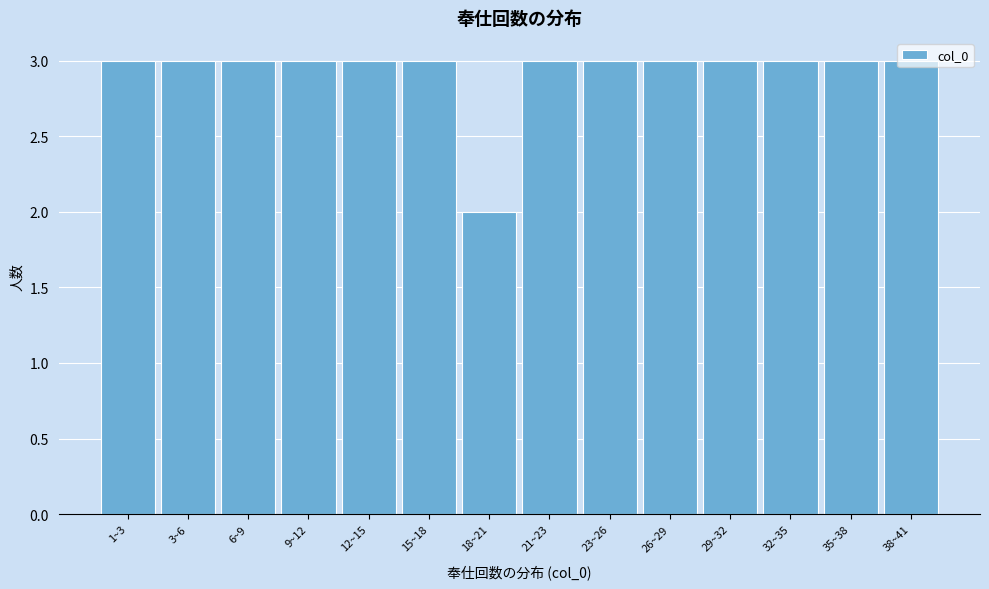

What is the ratio of the value at 23~26 to the value at 6~9?

1.0